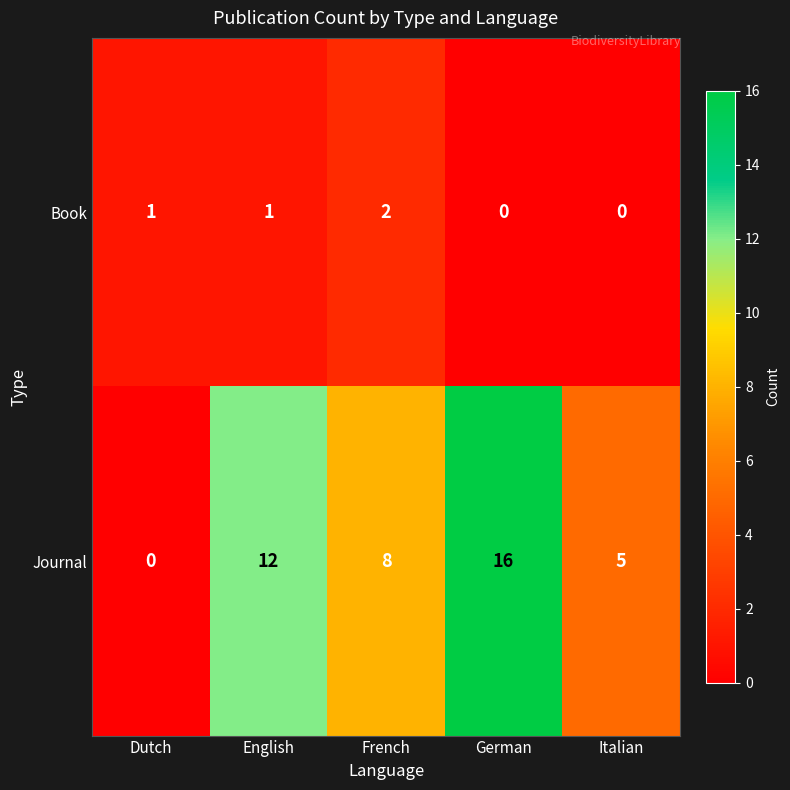

Reading left to right, list all the values displayed in this chart.

Book: Dutch=1	English=1	French=2	German=0	Italian=0
Journal: Dutch=0	English=12	French=8	German=16	Italian=5